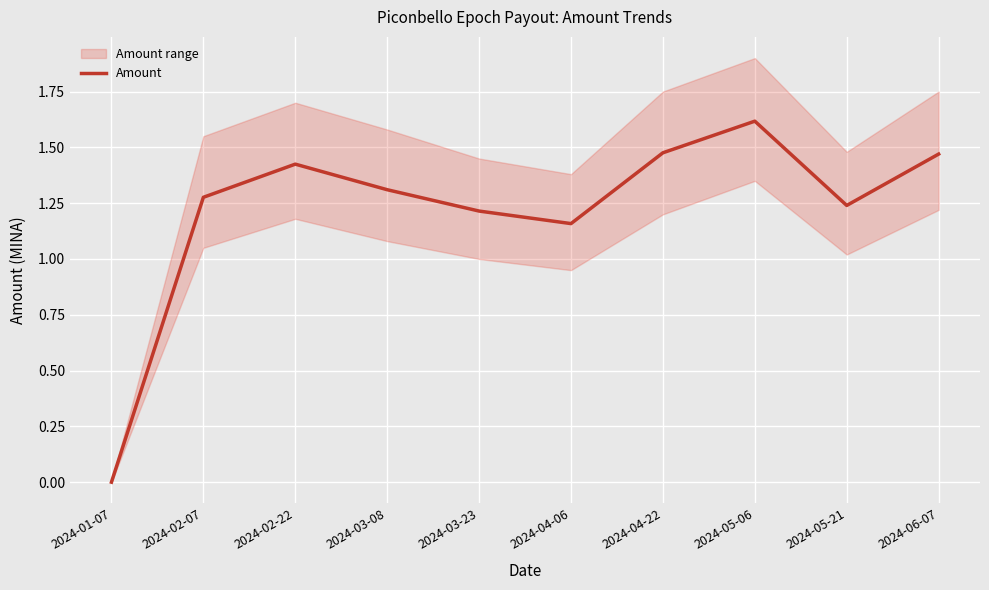

Where is the data nearest to the value 0?

2024-01-07